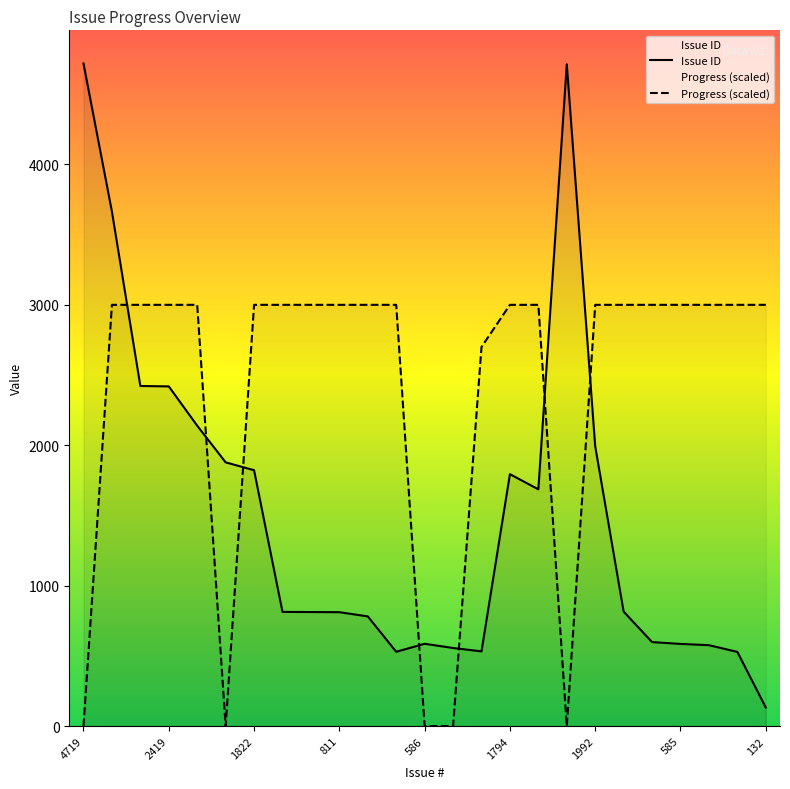

True or false: Issue ID and Progress (scaled) intersect in this chart.

True